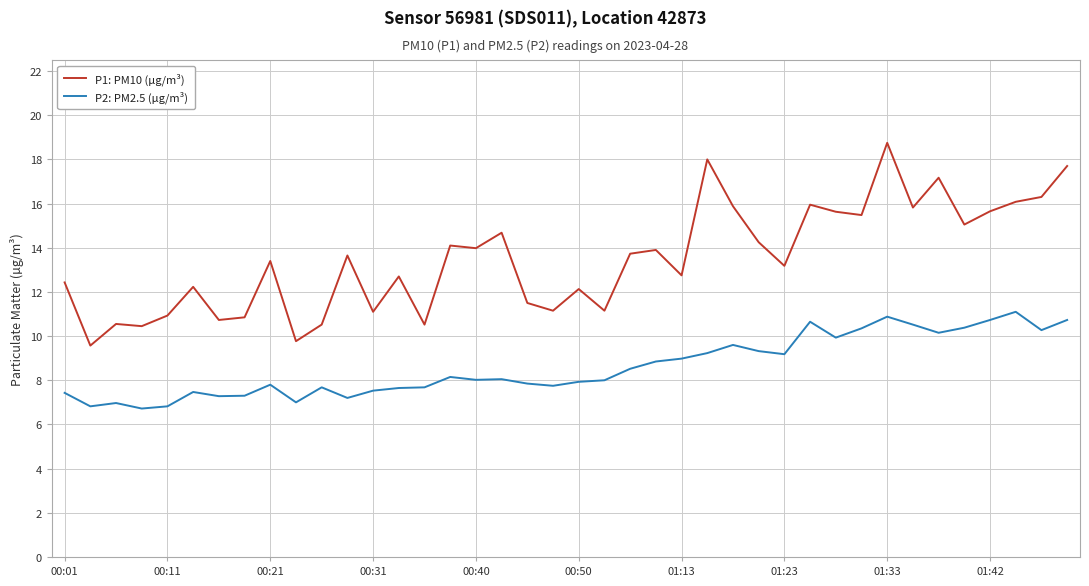

List the series in order of their peak value, highest first.

P1: PM10 (µg/m³), P2: PM2.5 (µg/m³)